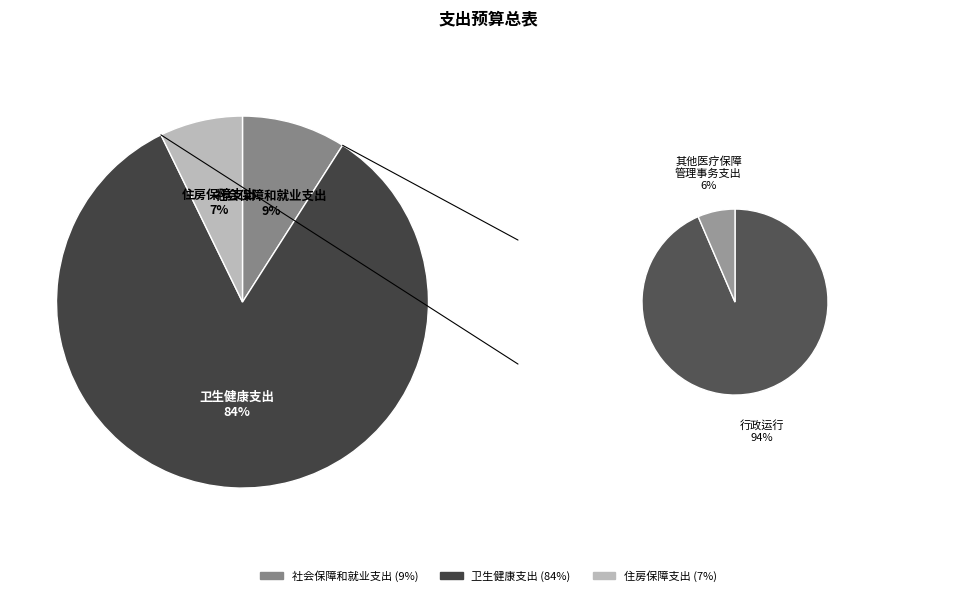

Which category accounts for the majority?

卫生健康支出